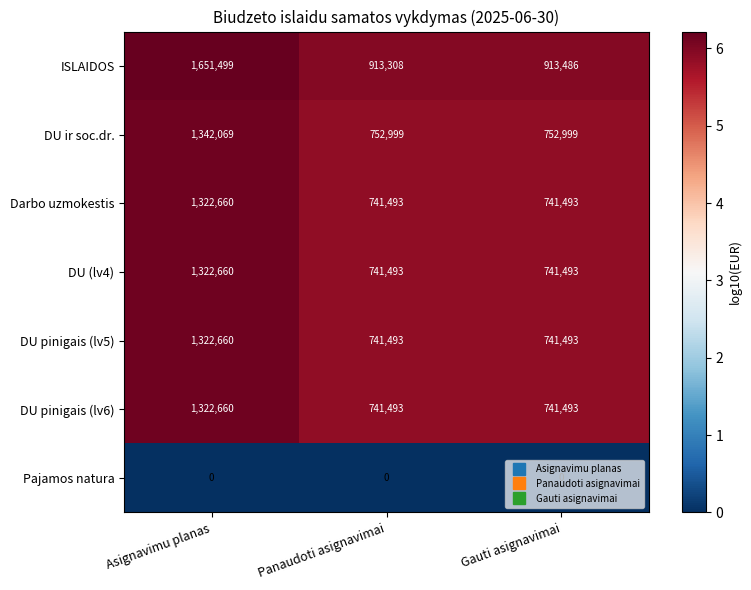

How many data points does each series have?

3